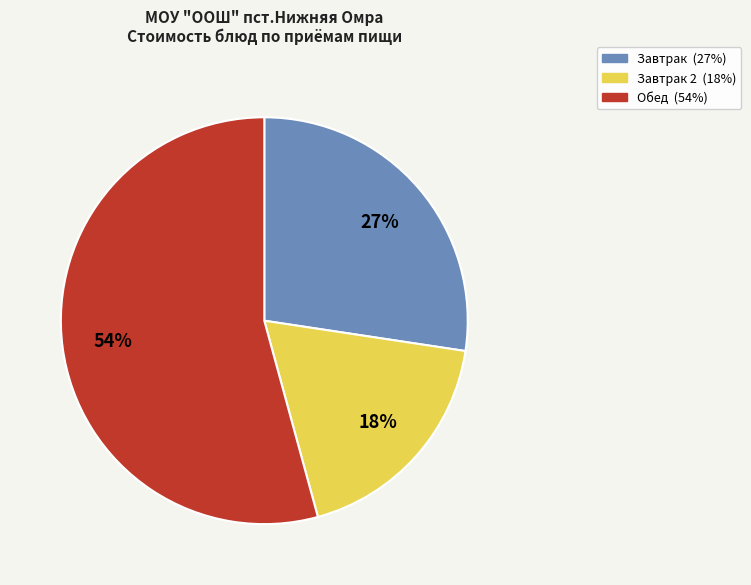

How many segments does this pie chart have?

3